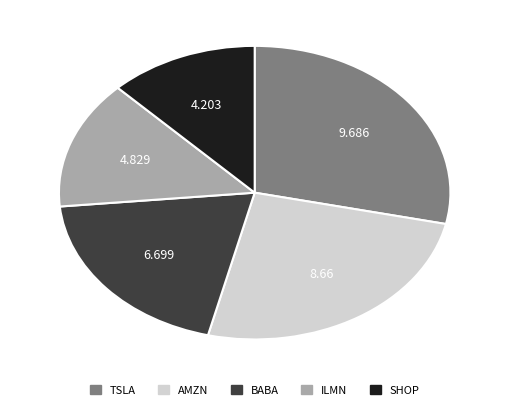

Which has a higher value, ILMN or SHOP?

ILMN